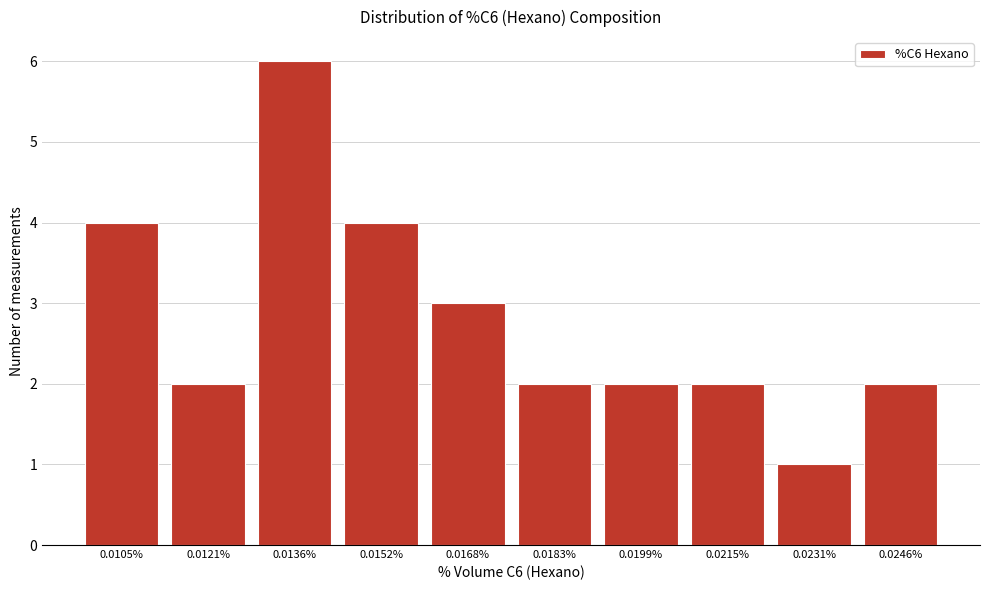

Reading right to left, what are all the values shown in this chart?

2	1	2	2	2	3	4	6	2	4